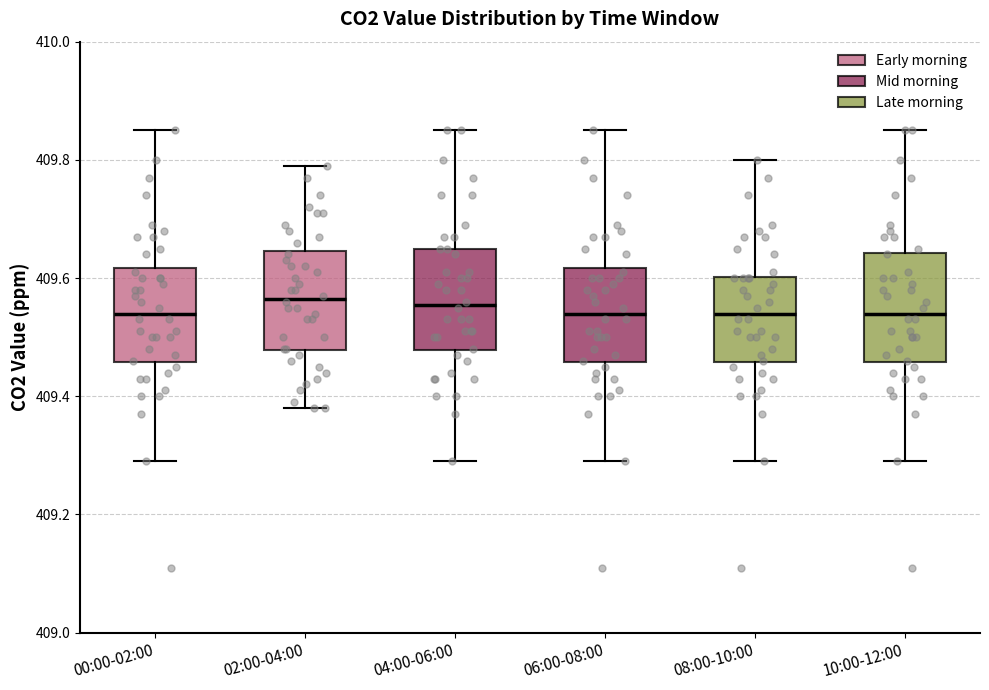

Reading left to right, transcribe this box plot: for each box, give where its median line is, the range the box spans, and where its two whiskers end, as read against the y-axis. The values are not printed on the chart, so give them approximately, as read against the axis.

00:00-02:00: median 409.54, box 409.46 to 409.62, whiskers 409.30 to 409.86
02:00-04:00: median 409.56, box 409.48 to 409.64, whiskers 409.38 to 409.80
04:00-06:00: median 409.56, box 409.48 to 409.66, whiskers 409.30 to 409.86
06:00-08:00: median 409.54, box 409.46 to 409.62, whiskers 409.30 to 409.86
08:00-10:00: median 409.54, box 409.46 to 409.60, whiskers 409.30 to 409.80
10:00-12:00: median 409.54, box 409.46 to 409.64, whiskers 409.30 to 409.86